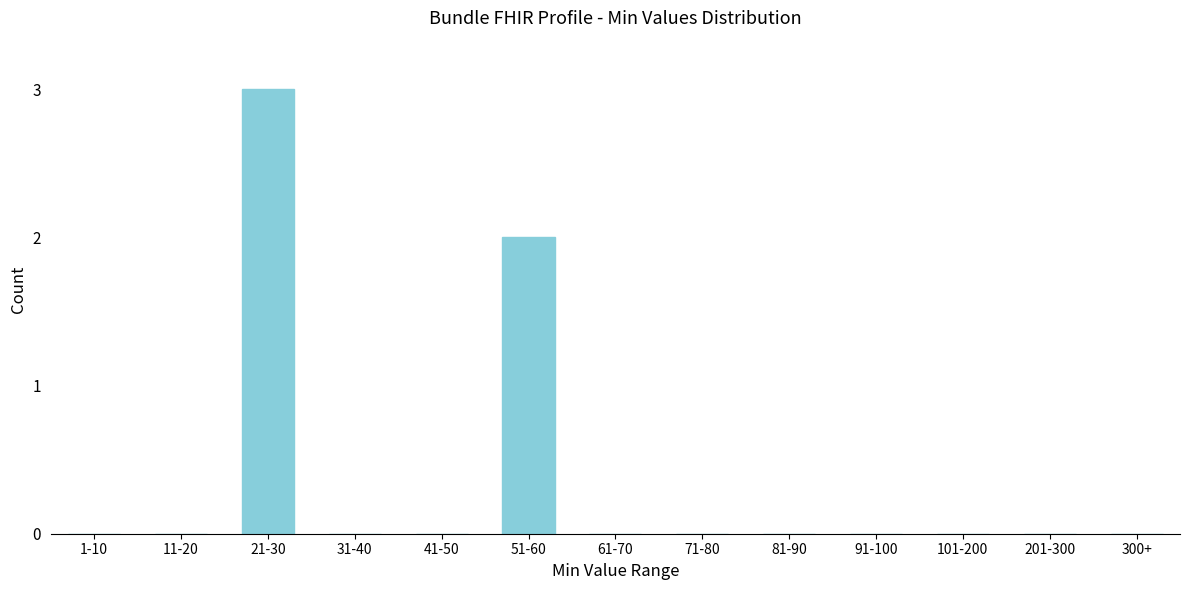

Reading left to right, what are all the values shown in this chart?

1-10=0	11-20=0	21-30=3	31-40=0	41-50=0	51-60=2	61-70=0	71-80=0	81-90=0	91-100=0	101-200=0	201-300=0	300+=0